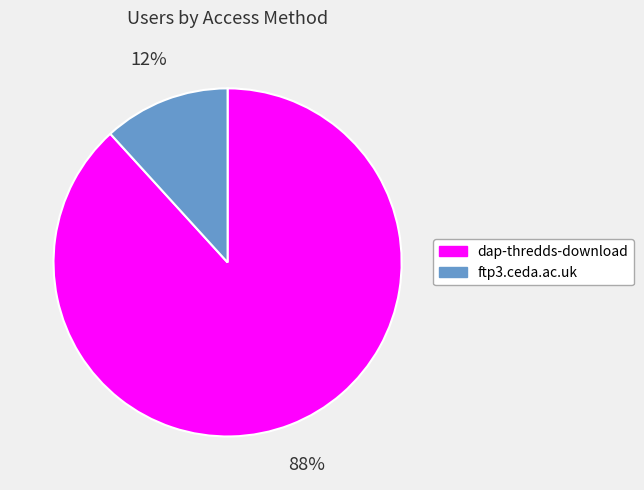

Does any single category account for the majority?

Yes